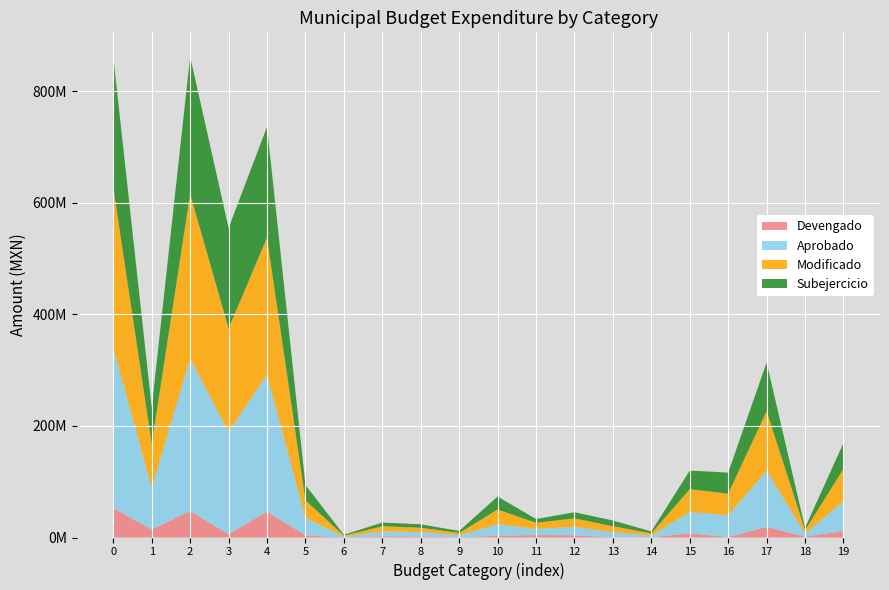

Reading left to right, list all the values displayed in this chart.

Aprobado: 287357080.0	74428518.0	273994349.6	183040038.0	245448301.0	31340153.0	1628825.0	8939801.0	8337303.0	3766991.0	20567959.0	10934990.0	15094580.0	9311095.0	3075505.0	38239192.0	39091593.0	100865671.6	5753788.0	53524057.0
Modificado: 287406618.5	79258291.3	294328334.0	185986079.0	245448301.0	31389691.5	1628825.0	8939801.0	7672165.3	3967096.0	26449903.1	11055662.5	15094580.0	10556825.2	3893559.2	40903120.0	38635333.0	106489225.6	5787830.0	57976754.3
Devengado: 52835964.0	14439905.3	47394677.9	6041623.0	46529310.0	3932168.5	119000.9	2255484.7	1589015.7	392364.4	3155954.7	4357553.6	4138077.2	236794.0	570145.8	7510870.2	918621.8	19068382.3	1537443.9	11617921.3
Subejercicio: 234570654.4	64818386.0	246933656.1	179944456.0	198918990.9	27457523.0	1509824.1	6684316.3	6083149.6	3574731.6	23293948.3	6698108.9	10956502.8	10320031.3	3323413.4	33392249.8	37716711.2	87420843.3	4250386.1	46358833.0